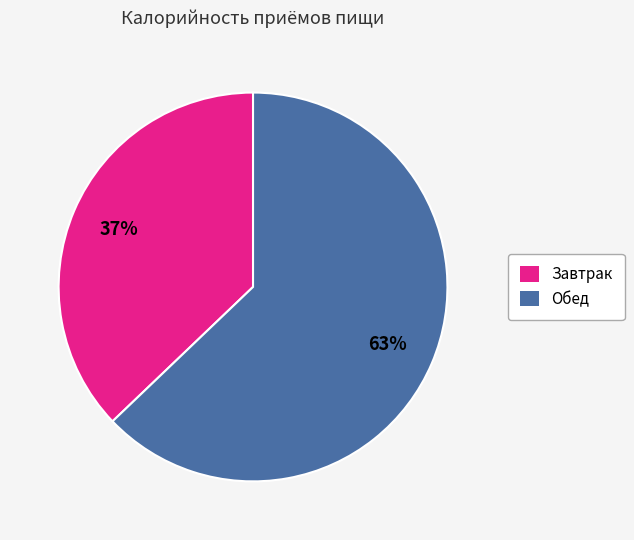

To the nearest percent, what is the difference between the largest and smallest slice percentages?

26%